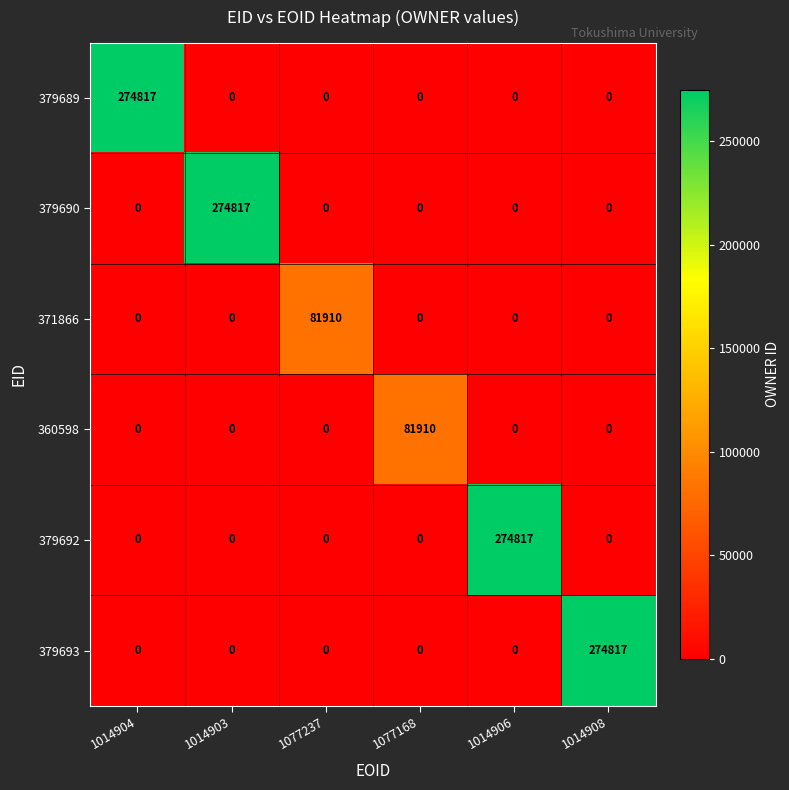

What is the total value across all series at 1077237?

81910